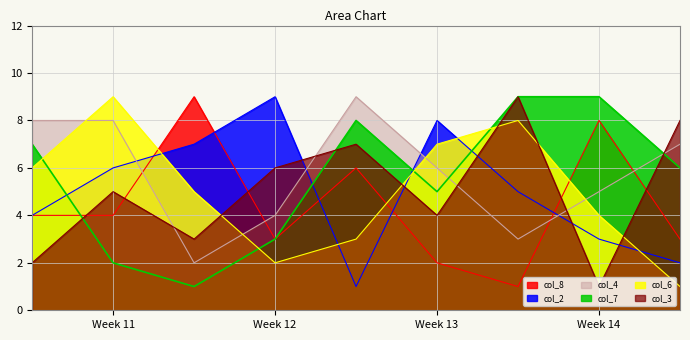

How many lines are shown in the chart?

6